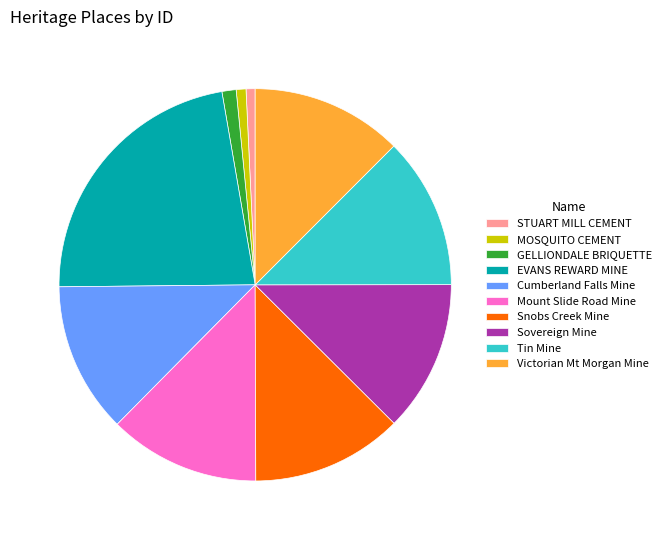

Does Cumberland Falls Mine account for over 50% of the chart?

No